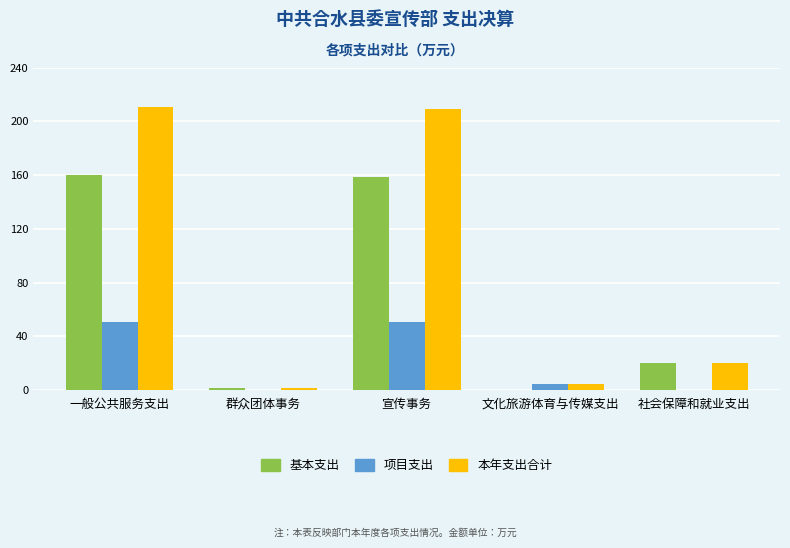

Between 群众团体事务 and 宣传事务, which series saw the biggest shift?

本年支出合计